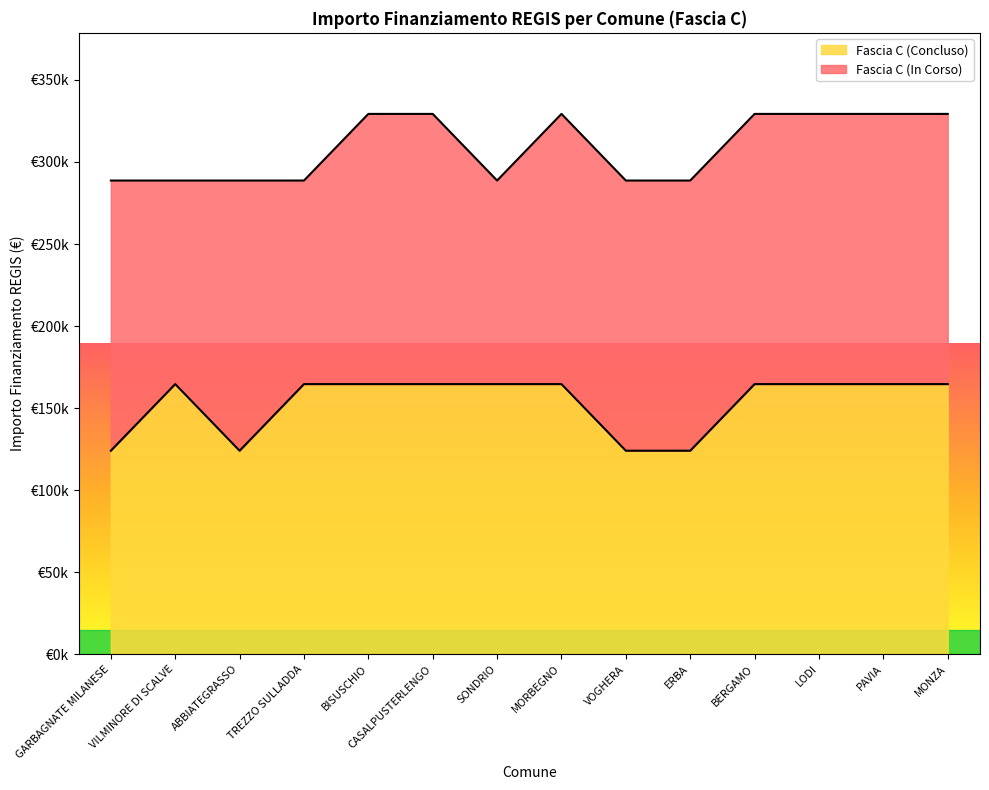

What position from the right is BERGAMO?

4